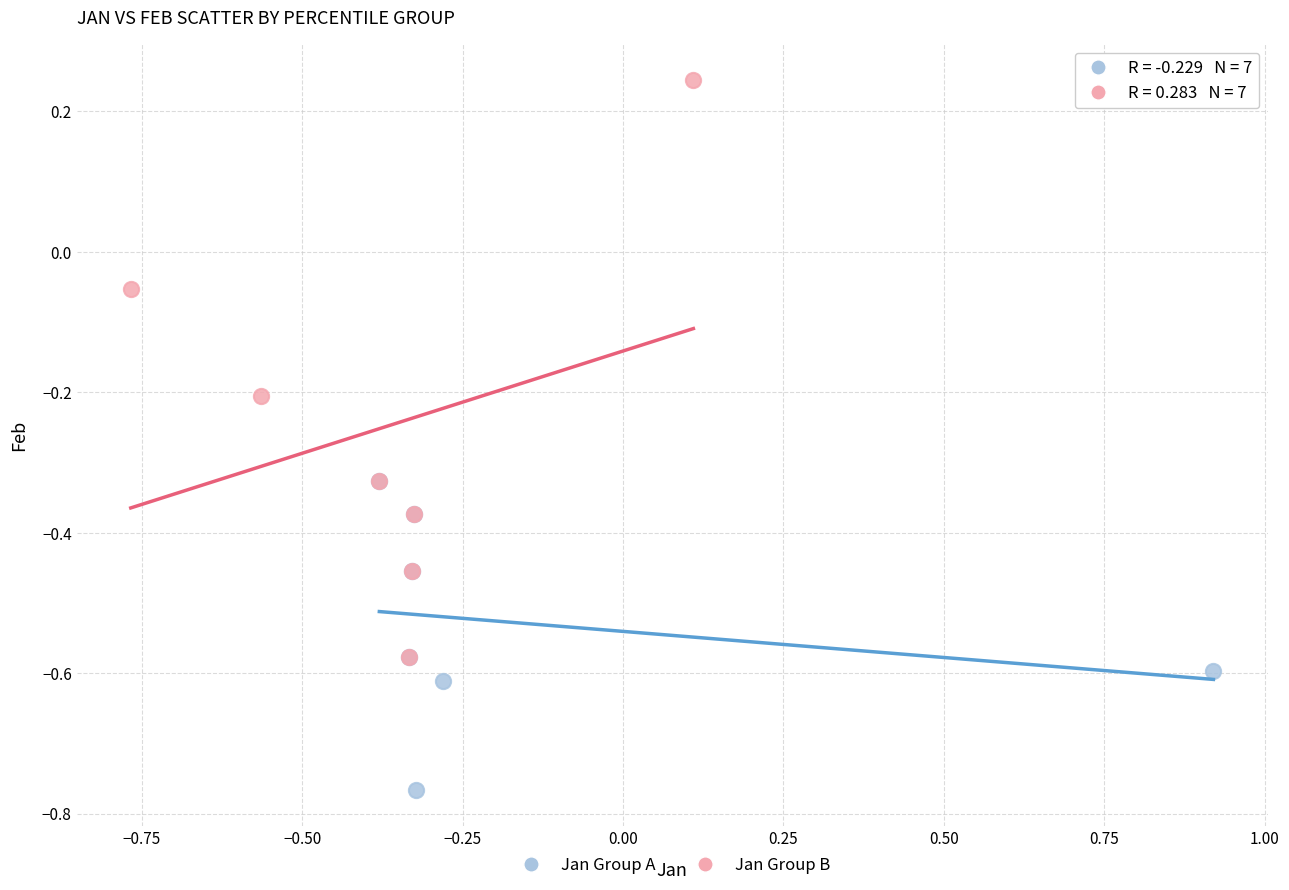

Which series contains the lowest Y value?

Jan Group A